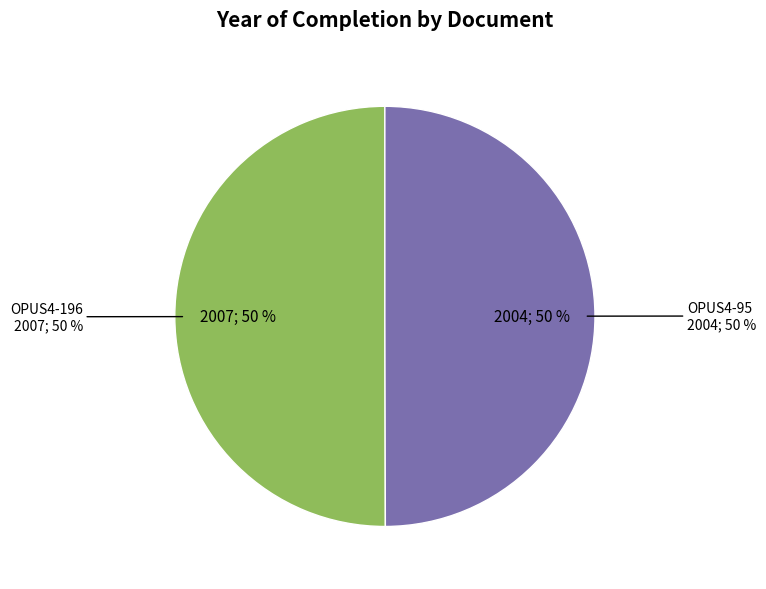

To the nearest percent, what is the combined percentage of OPUS4-196 and OPUS4-95?

100%